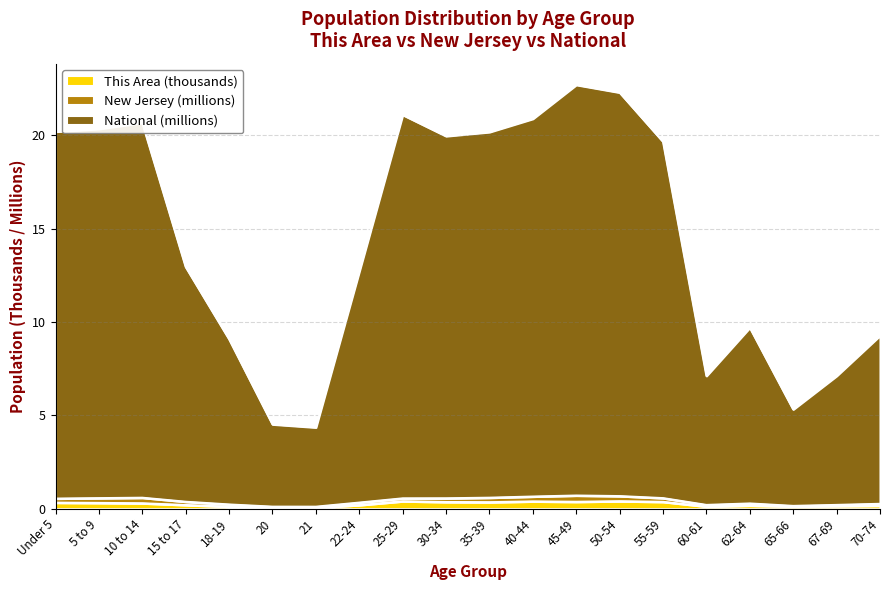

Is the value of This Area at 65-66 greater than the value of National at 45-49?

No